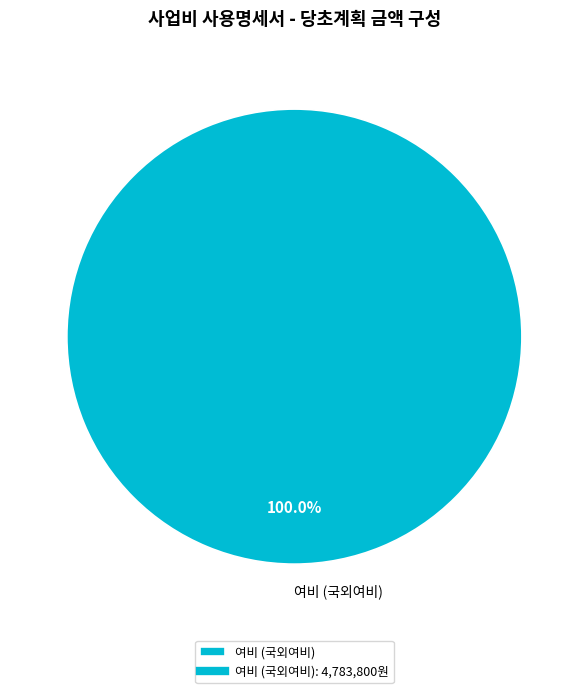

Is there a majority slice in this chart?

Yes